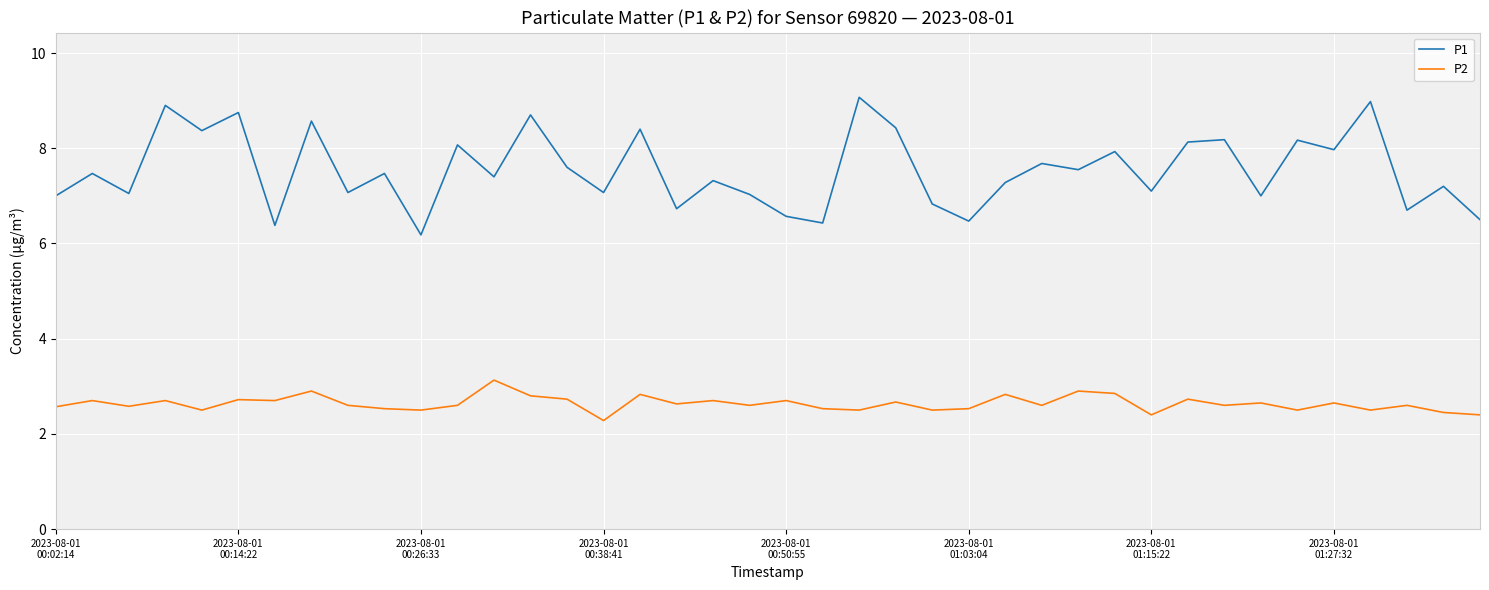

What is the minimum value for P1?

6.2